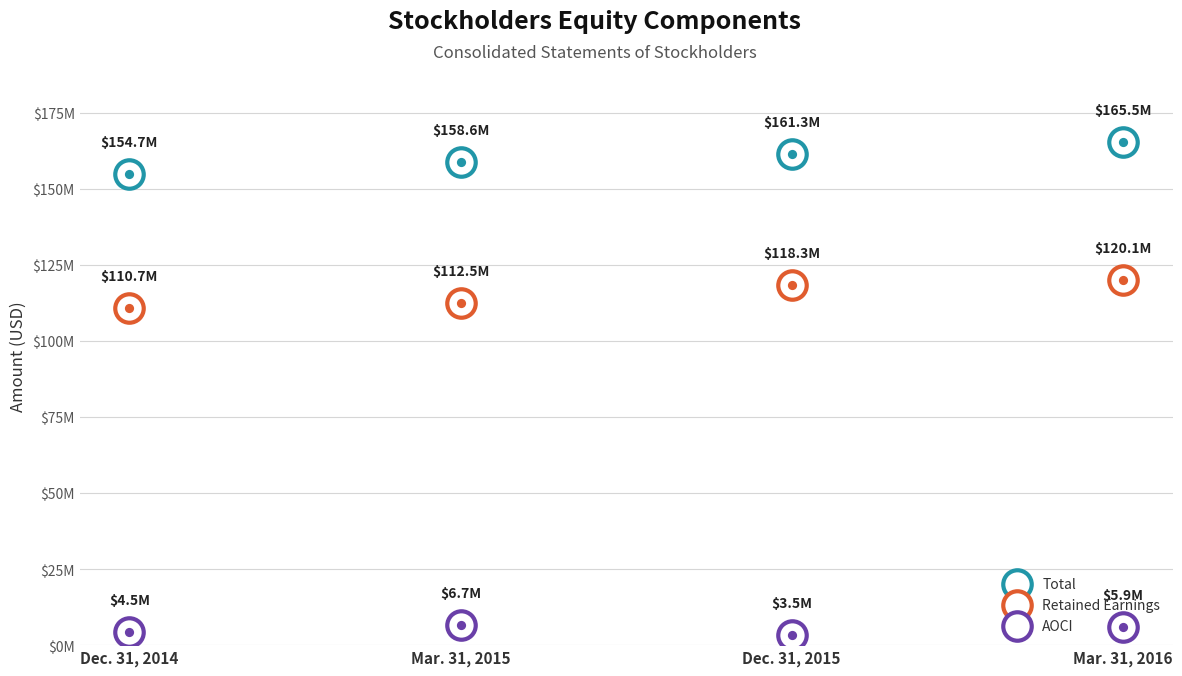

What is the total value across all series at Dec. 31, 2014?

269.8